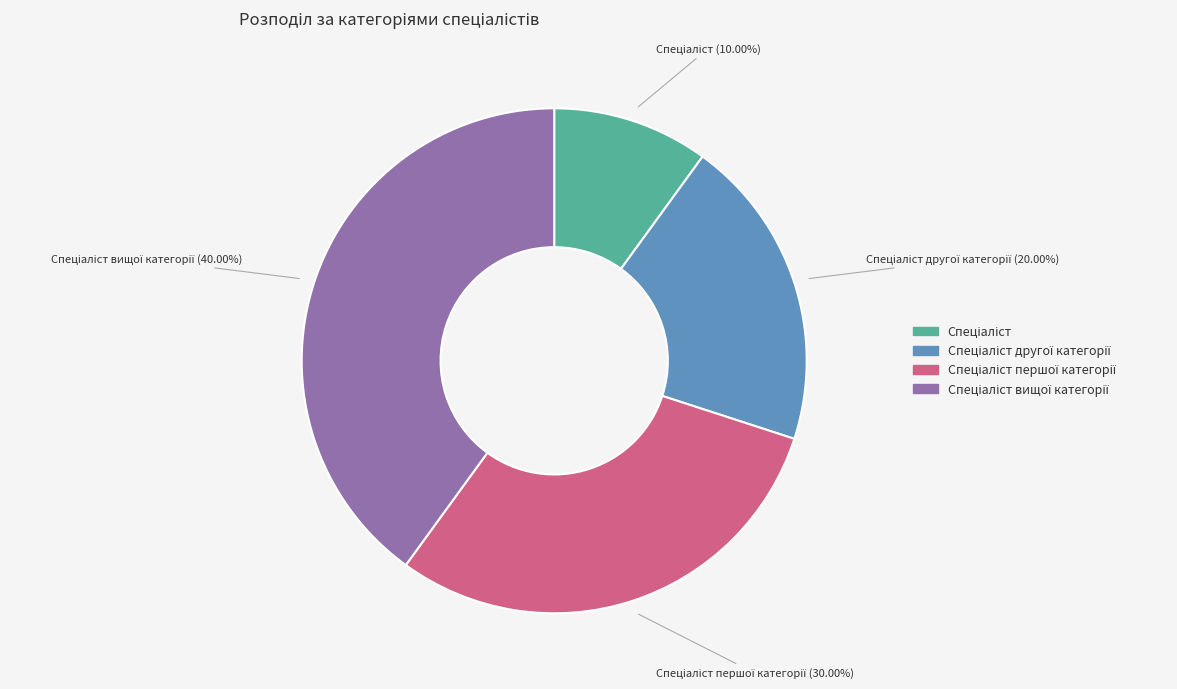

Is there any slice that represents more than half of the pie?

No